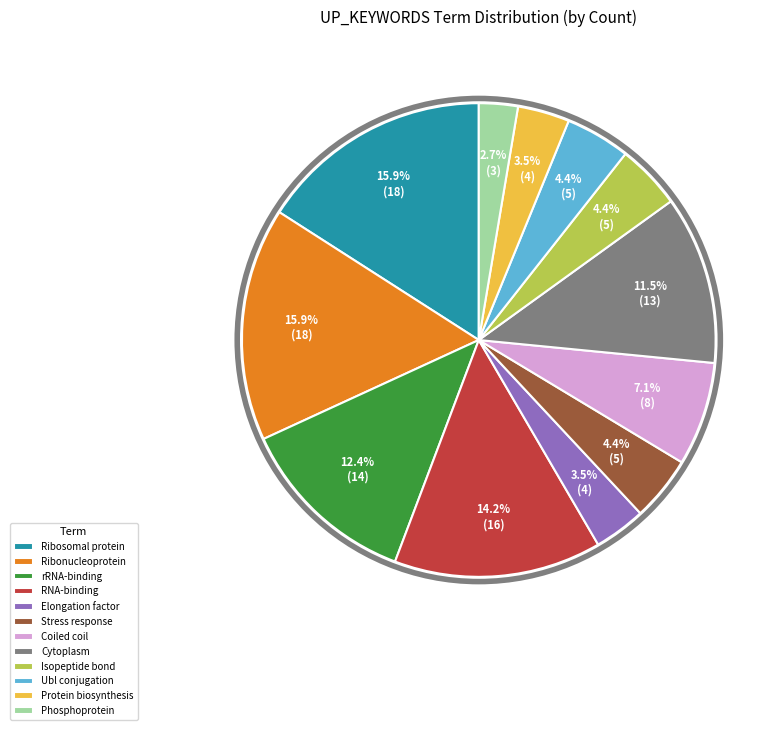

How many slices are in this pie chart?

12